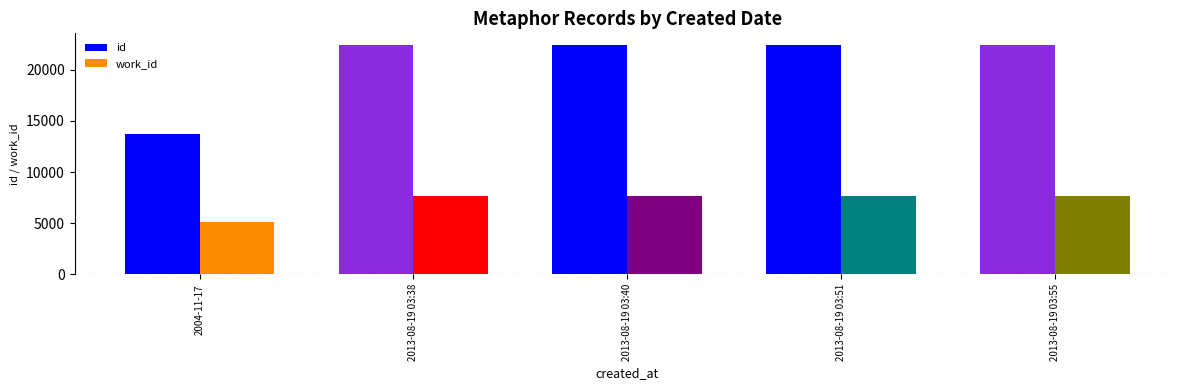

What is the difference between the second highest and minimum values in the id series?

8667